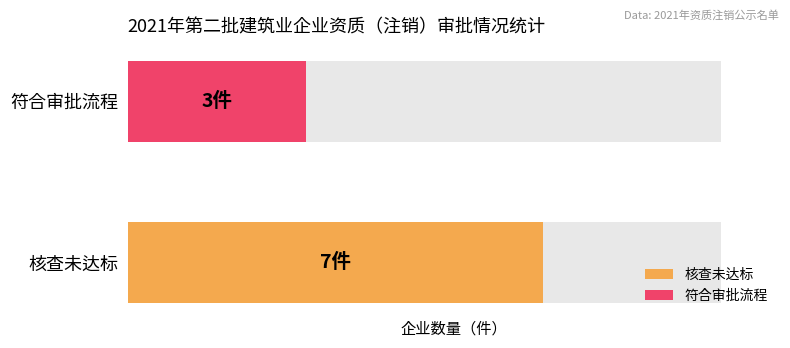

How many bars are there in each group?

2